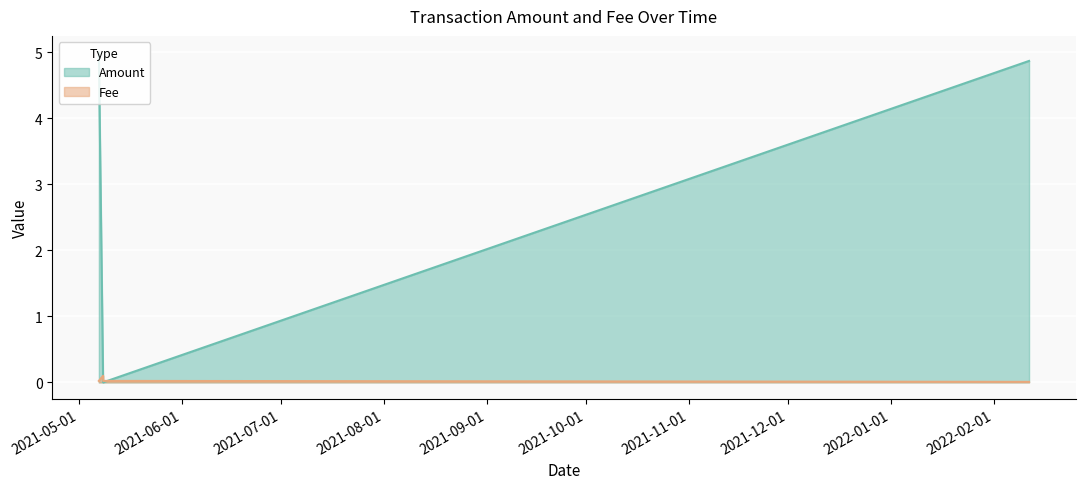

How many distinct data groups are displayed?

2